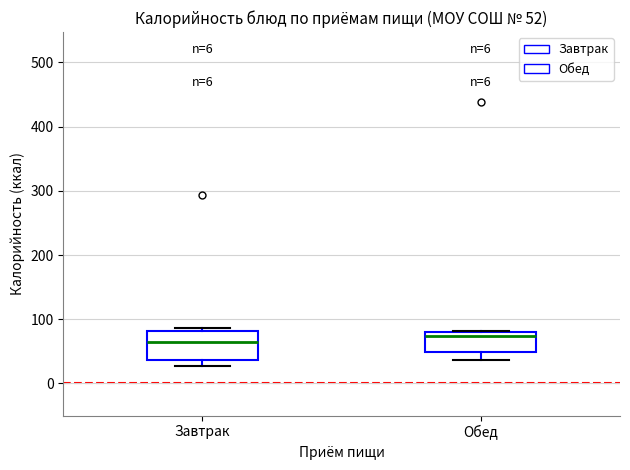

Comparing the boxes themselves (not the whiskers), which one is the tallest?

Завтрак